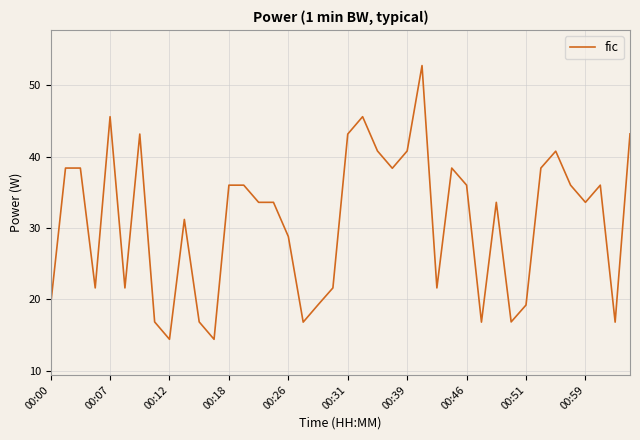

What is the difference between the maximum and minimum values?

38.4